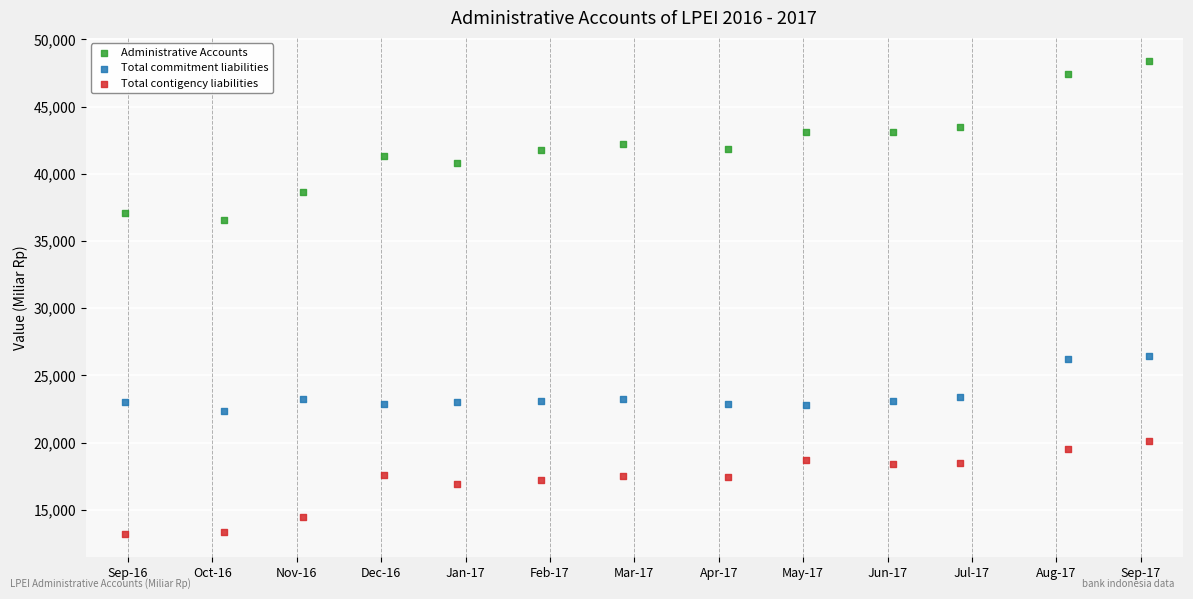

Which series contains the lowest Y value?

Total contigency liabilities